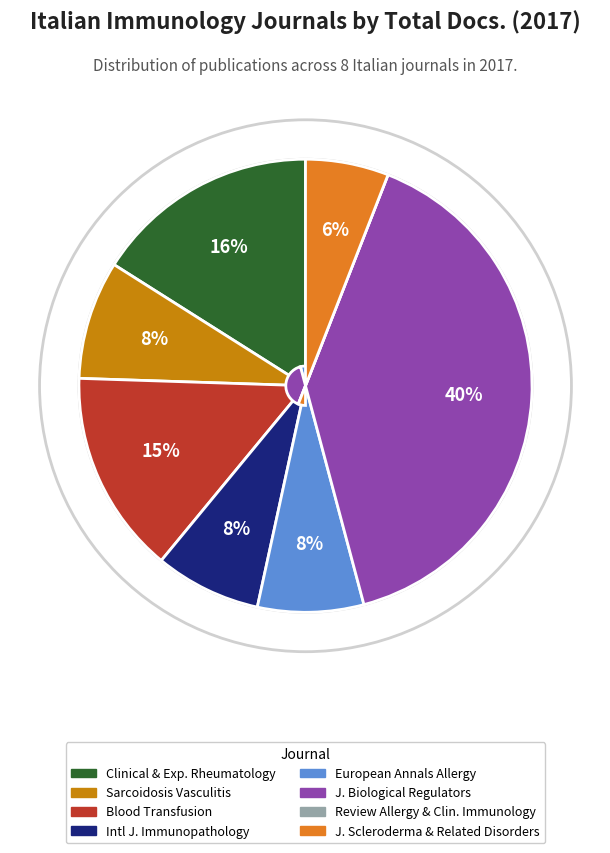

How many segments does this pie chart have?

8